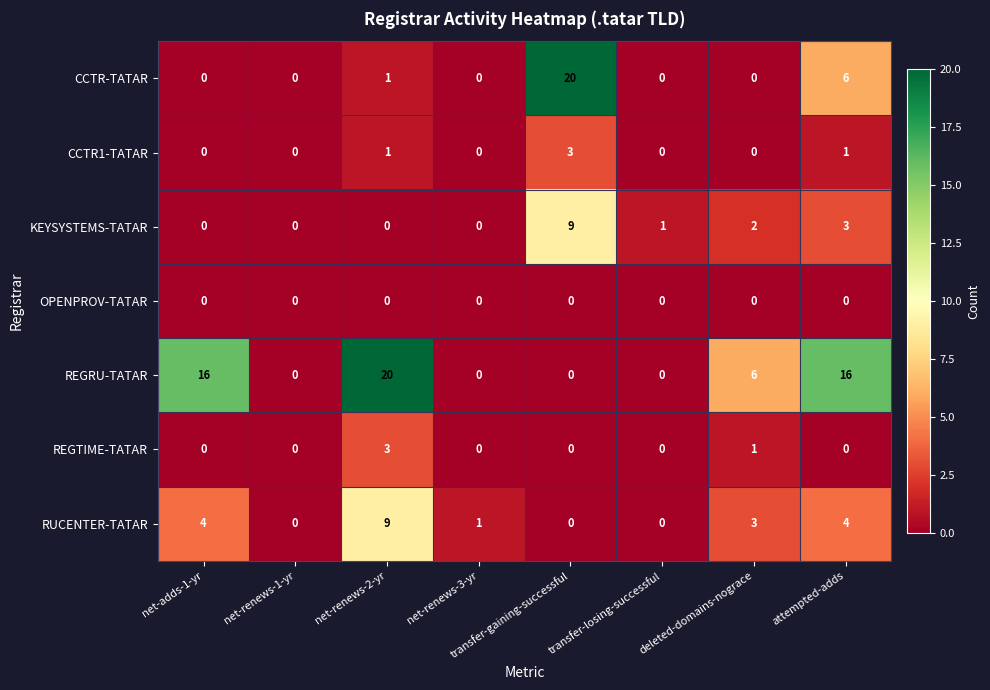

The value of REGTIME-TATAR at net-adds-1-yr is 1. True or false?

False